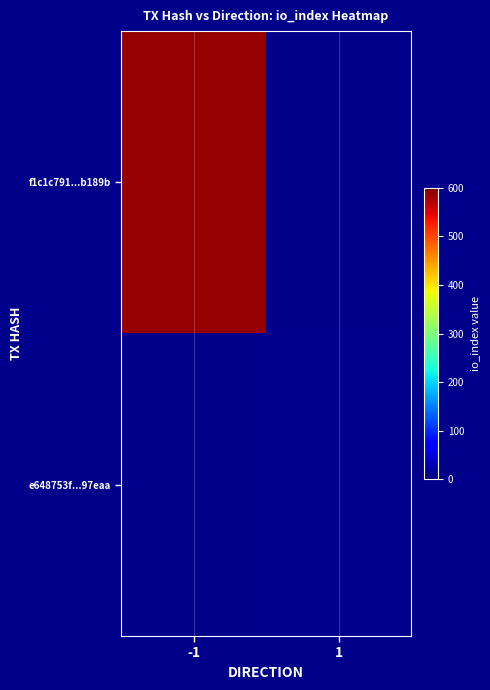

Which series has the largest range (max minus min)?

f1c1c791...b189b